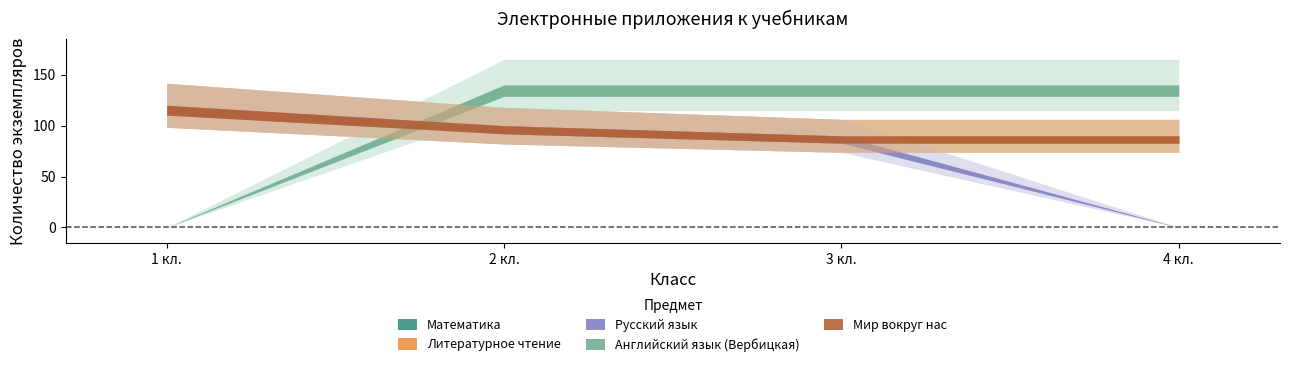

How many series are shown in this chart?

5